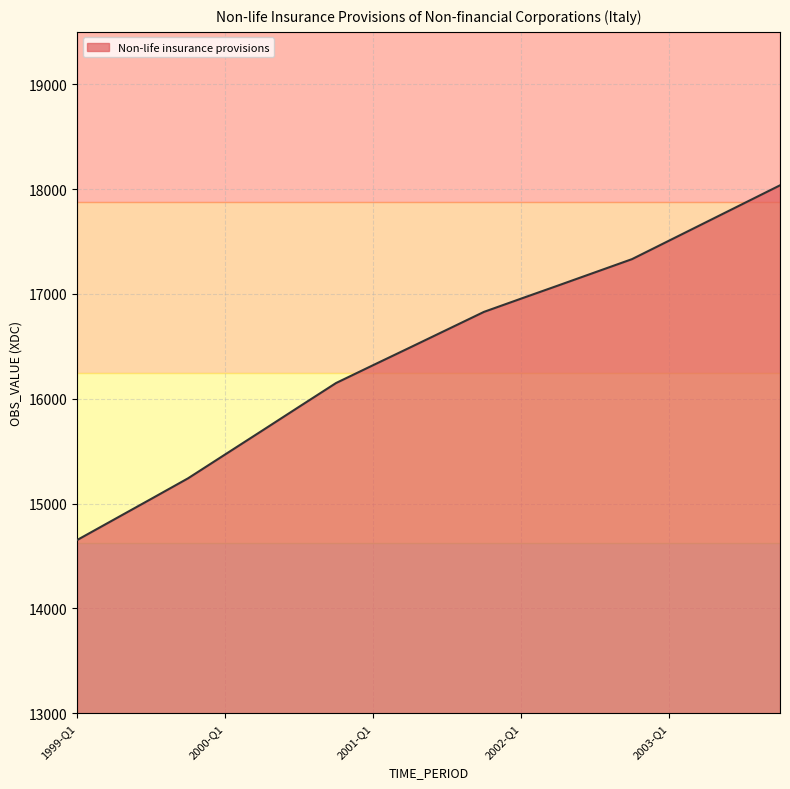

What is the sum of all values?

328979